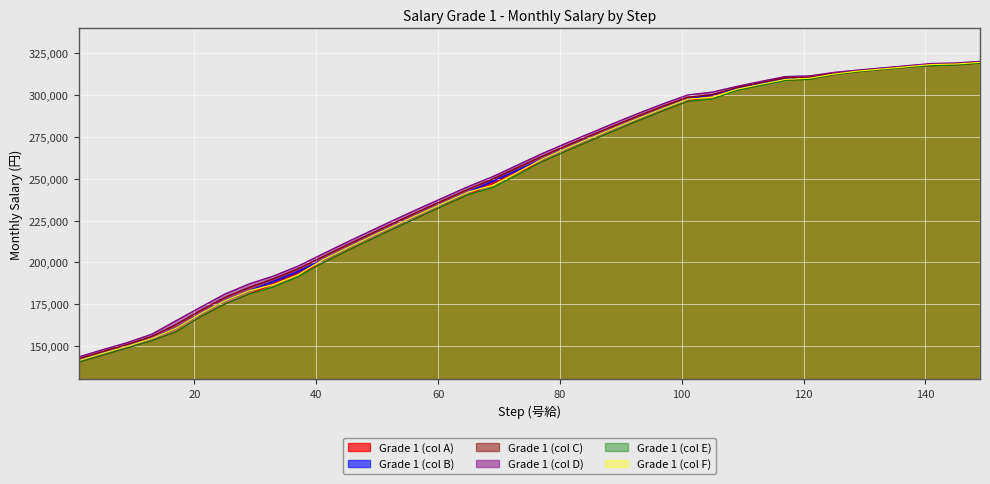

What is the value of the Grade 1 (col F) point at the 19th from the left?

253800